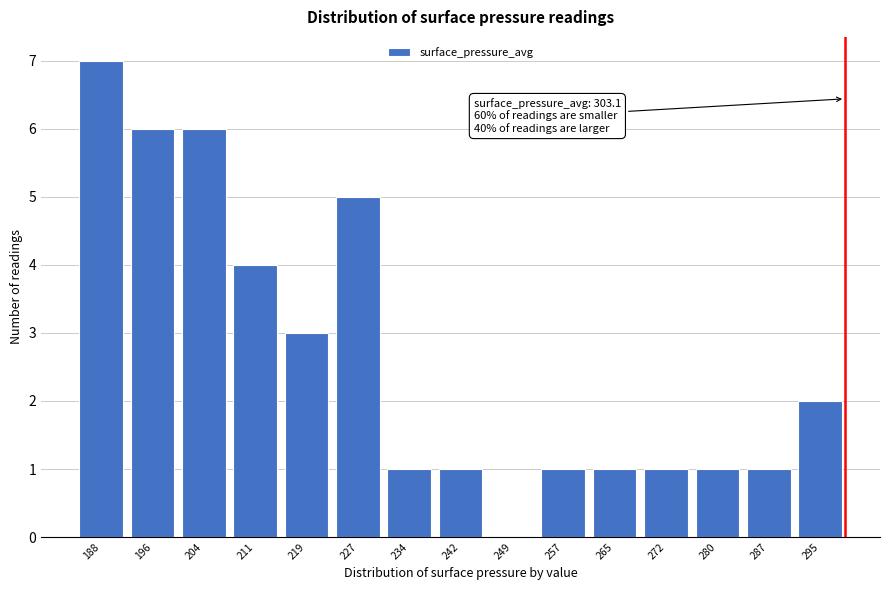

Reading left to right, extract all data points from this chart.

188=7	196=6	204=6	211=4	219=3	227=5	234=1	242=1	249=0	257=1	265=1	272=1	280=1	287=1	295=2